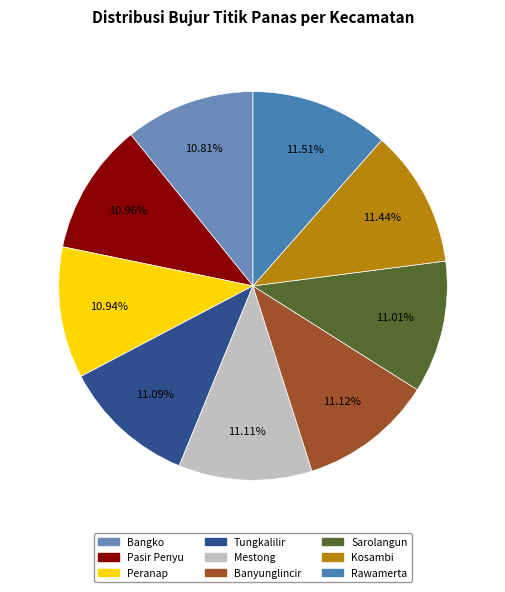

The Bangko slice represents 11% of the pie. True or false?

True